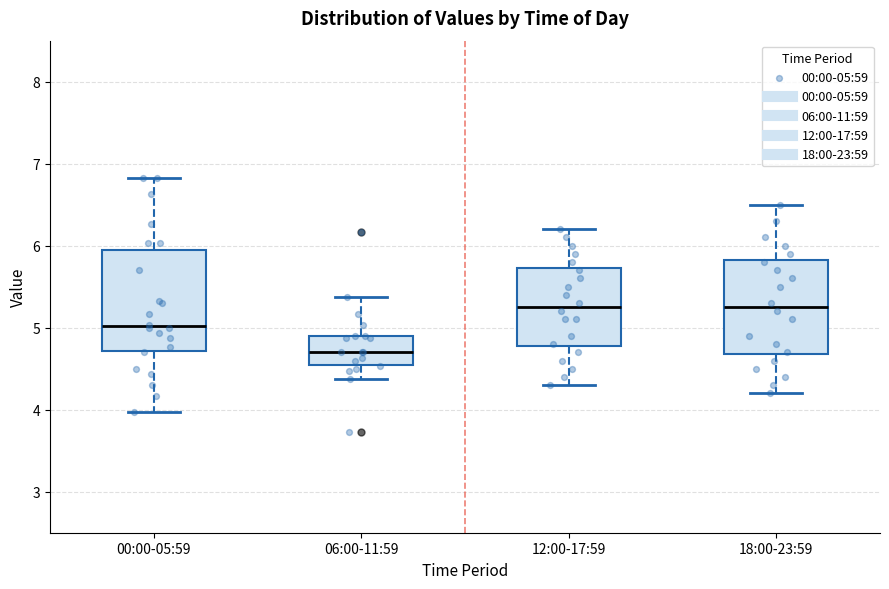

Where is the upper edge of the box for 12:00-17:59 on the y-axis? The values are not printed on the chart, so give them approximately, as read against the axis.

5.7